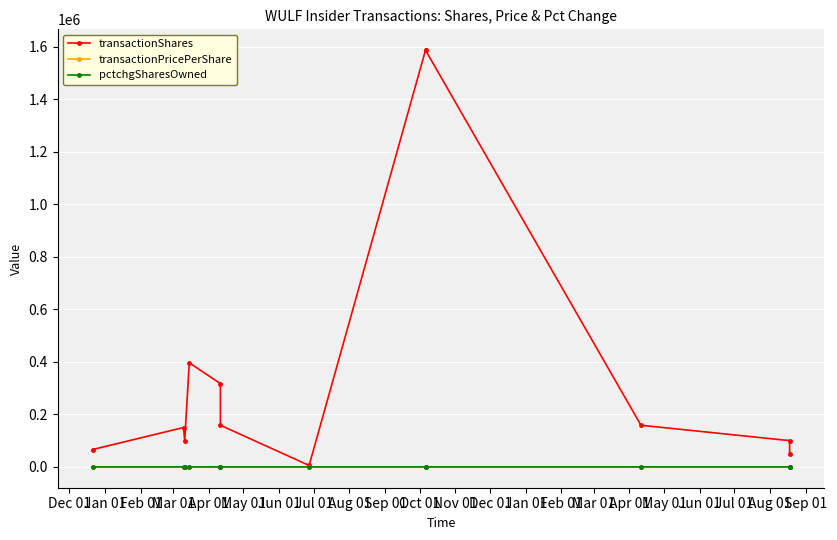

Which category has the highest value in the transactionPricePerShare series?

Dec 01